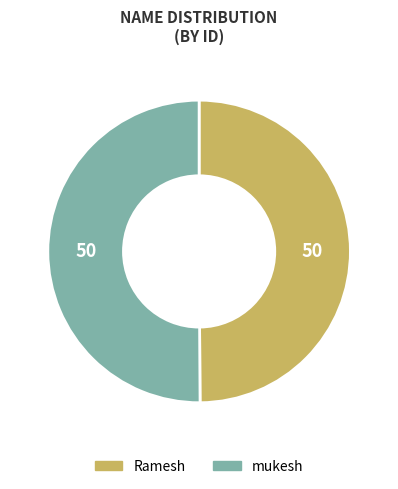

Approximately how many times larger is the value at mukesh compared to Ramesh?

1.0